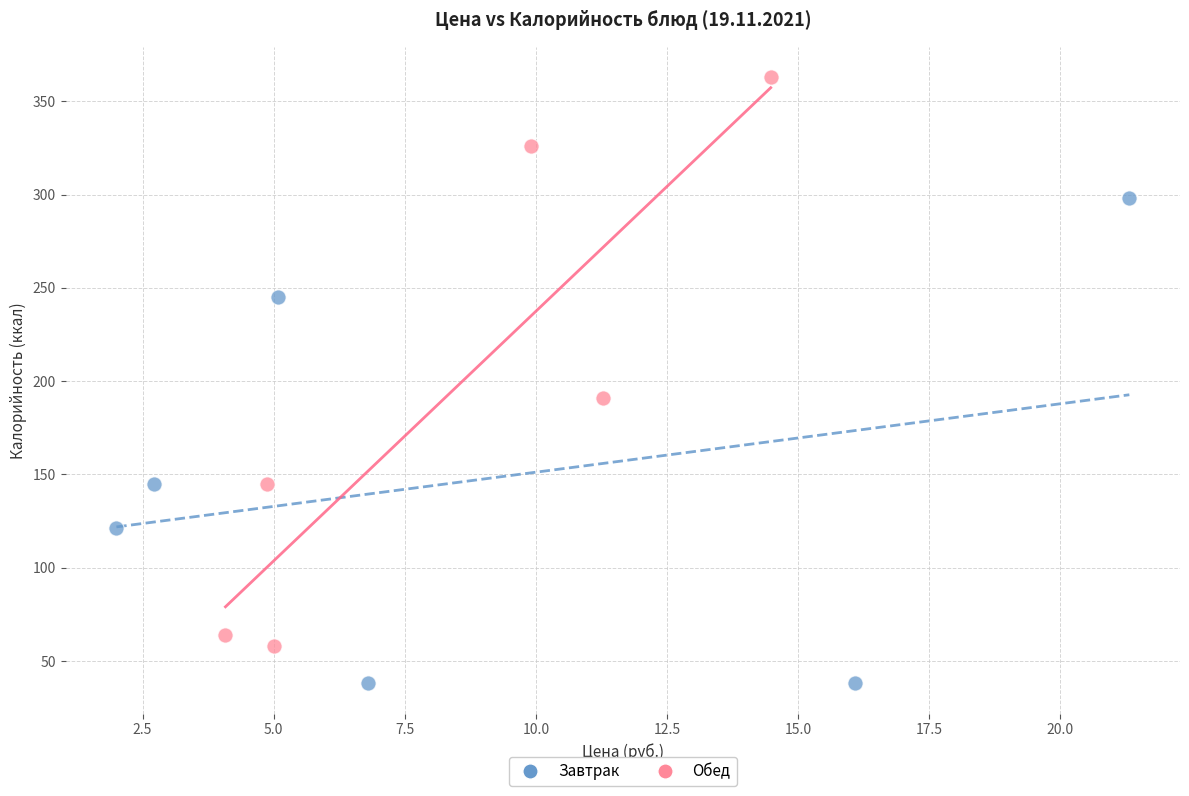

What are all the series names shown in the legend?

Завтрак, Обед